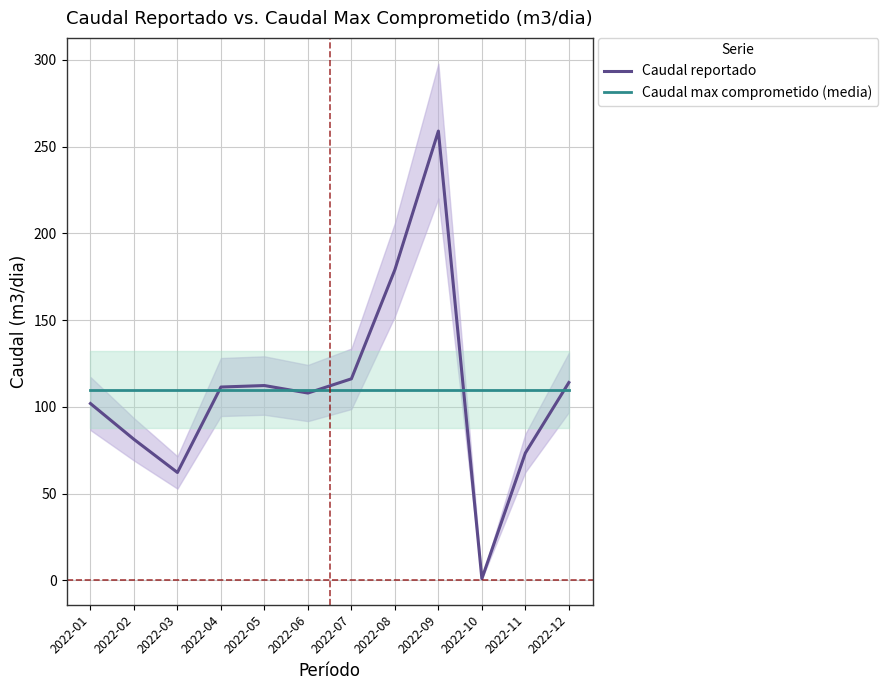

What value does the Caudal max comprometido (media) series have at 2022-02?

110.0